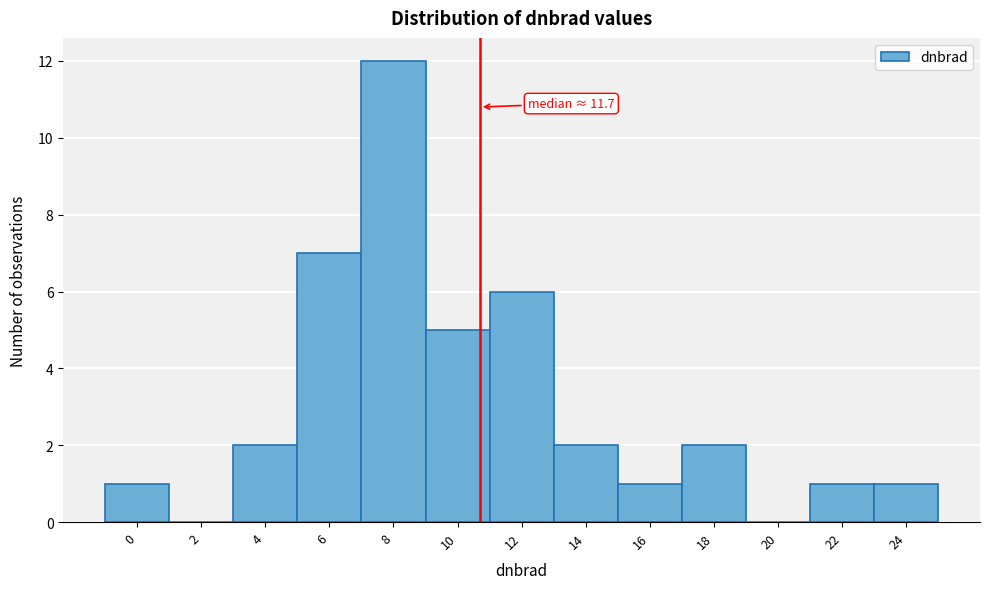

Reading left to right, list all the values displayed in this chart.

0=1	2=0	4=2	6=7	8=12	10=5	12=6	14=2	16=1	18=2	20=0	22=1	24=1